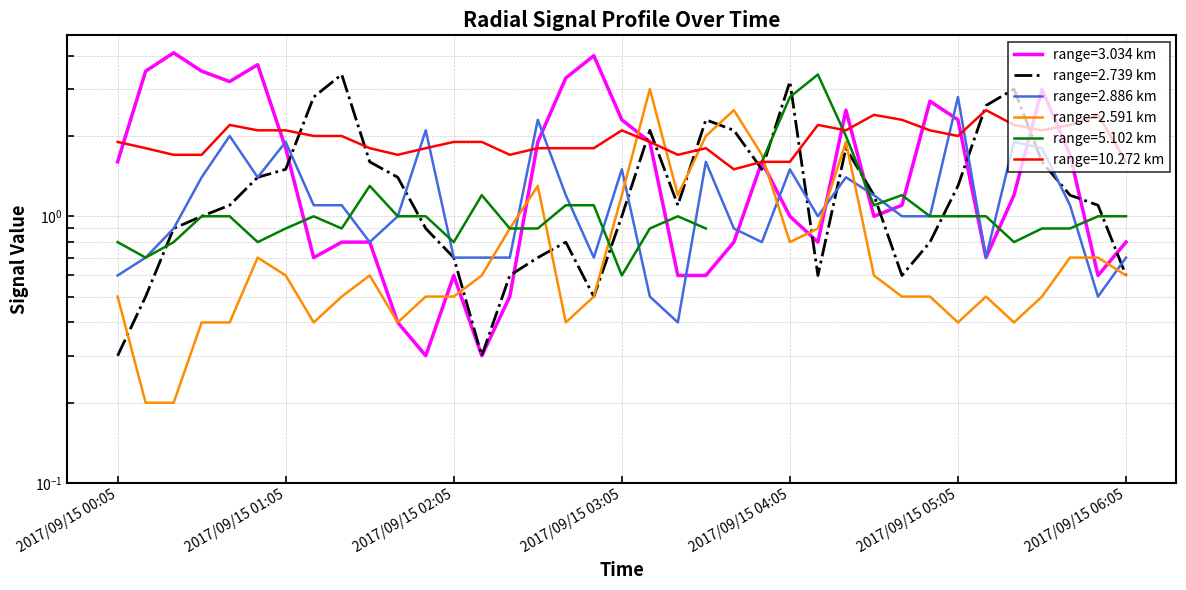

At which label does 2.739 reach its minimum?

2017/09/15 00:05